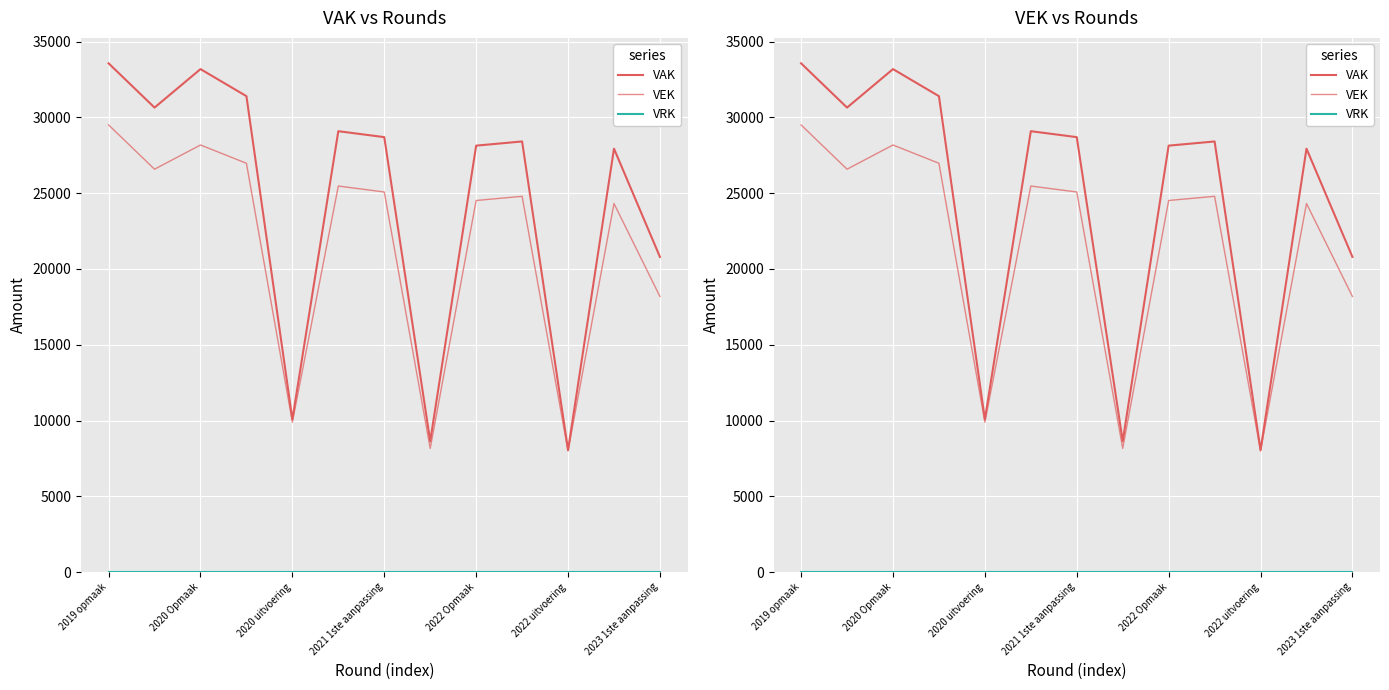

What is the sum of all VEK values?

279669